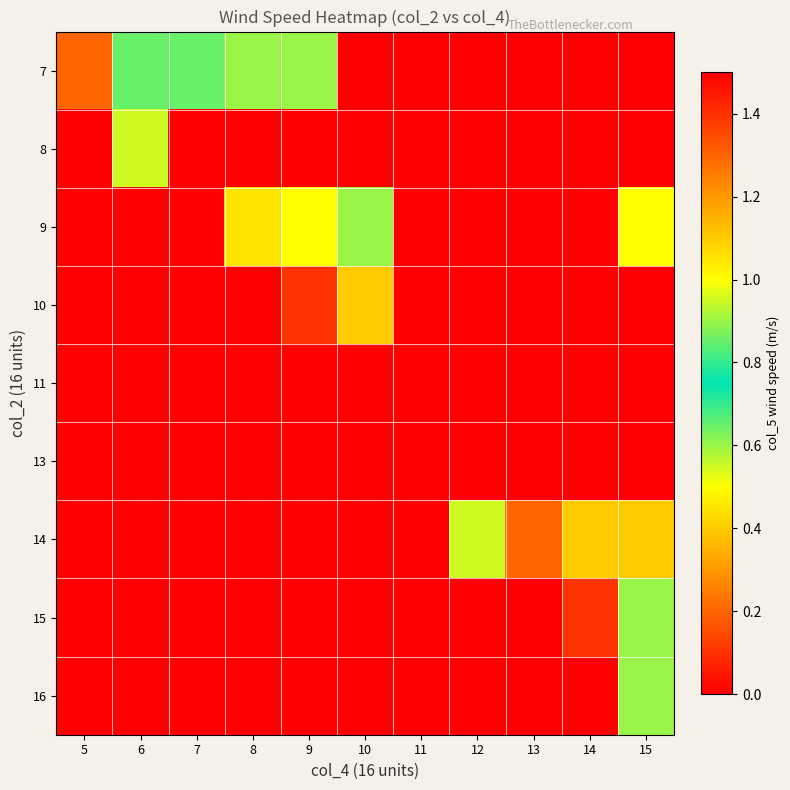

At which category is the sum across all series the highest?

15